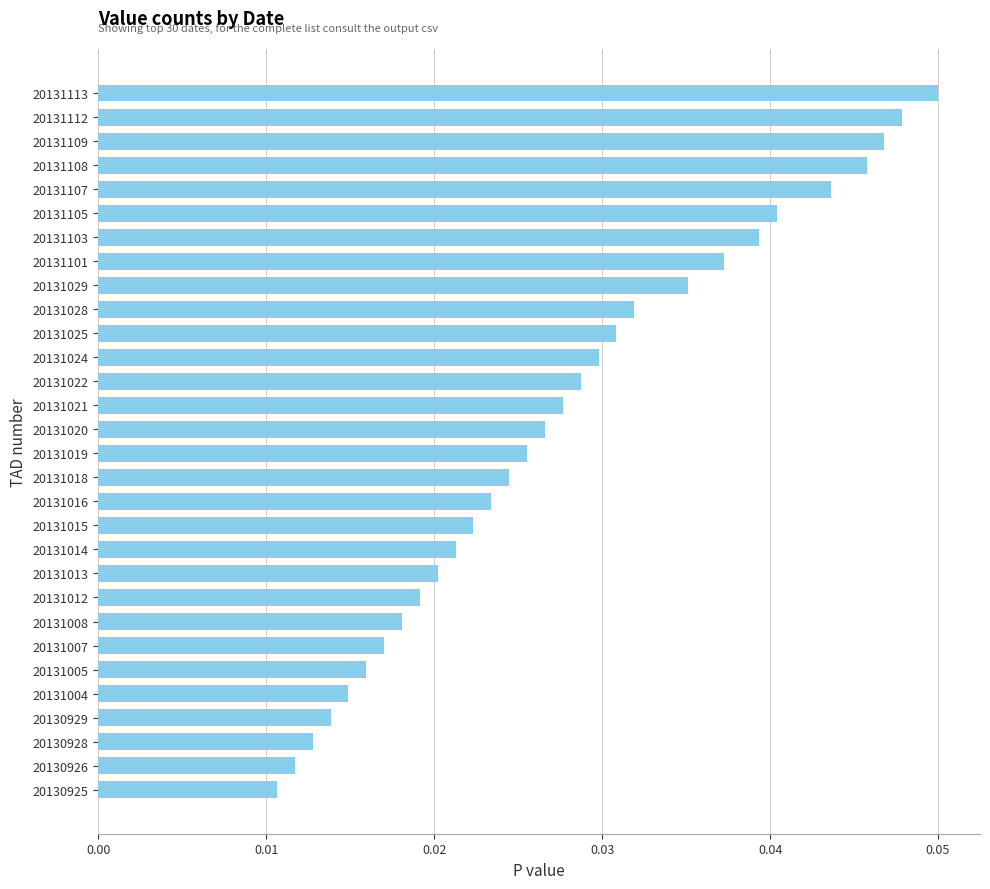

Are the bars horizontal?

Yes